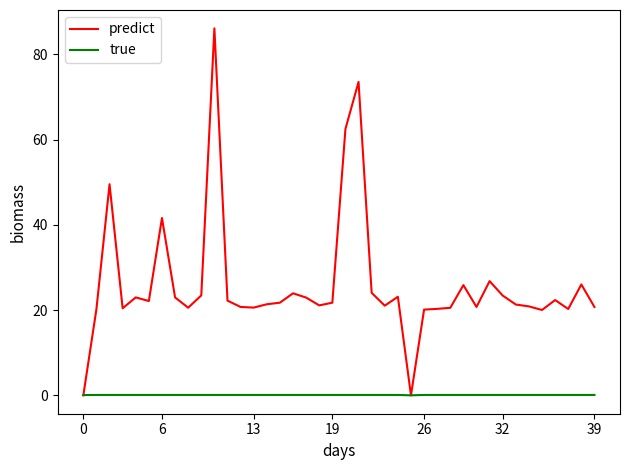

List the series in order of their overall mean, highest first.

predict, true